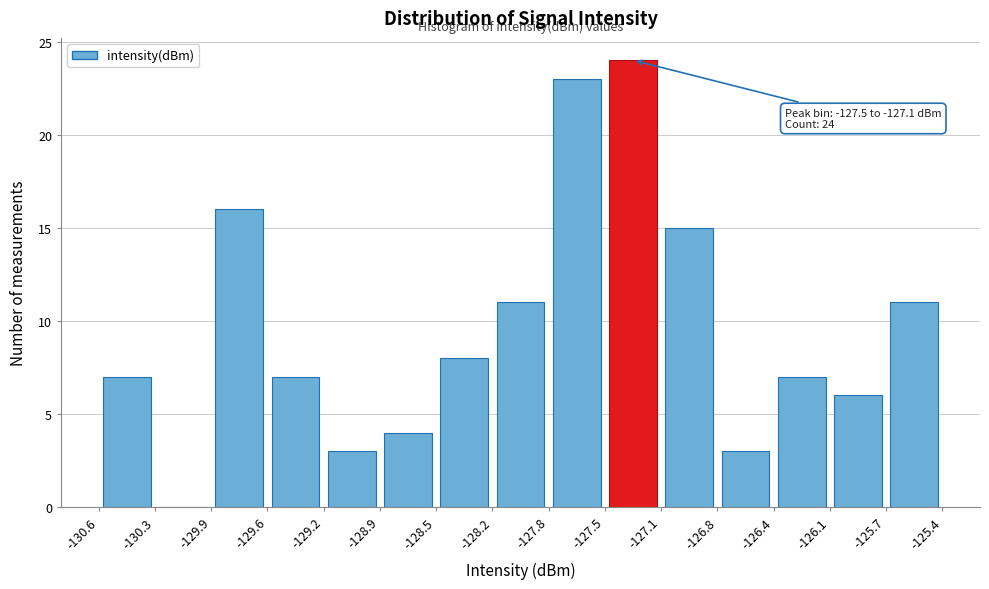

Which range on the x-axis has the tallest bar?

-127.5 to -127.1